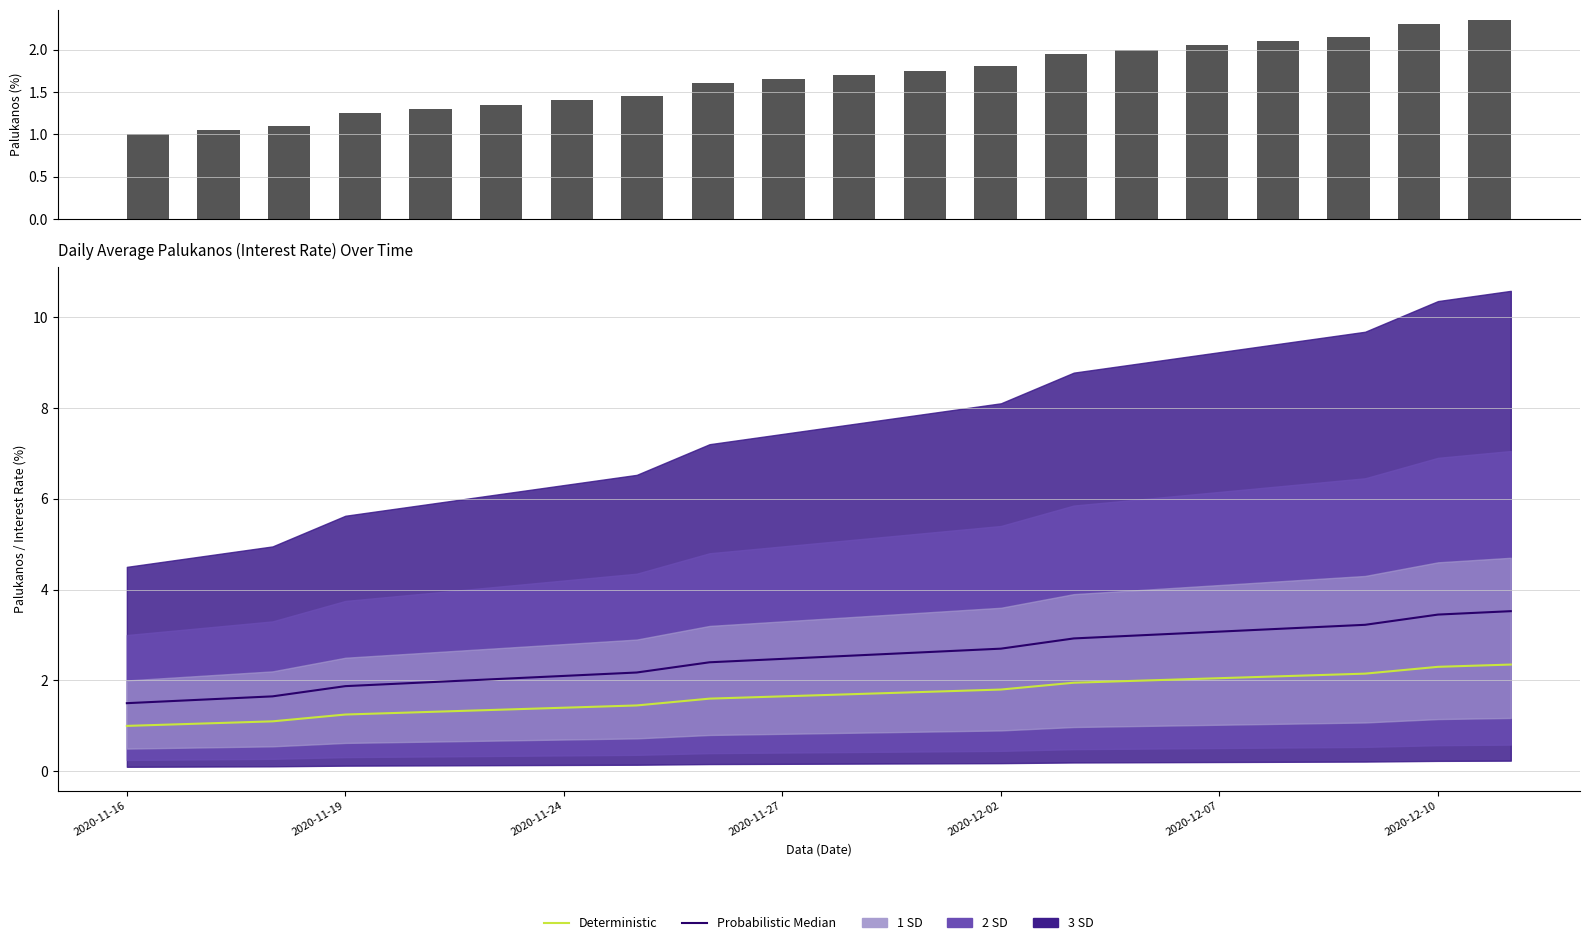

List the series in order of their peak value, lowest first.

Palukanos, Deterministic, Probabilistic Median